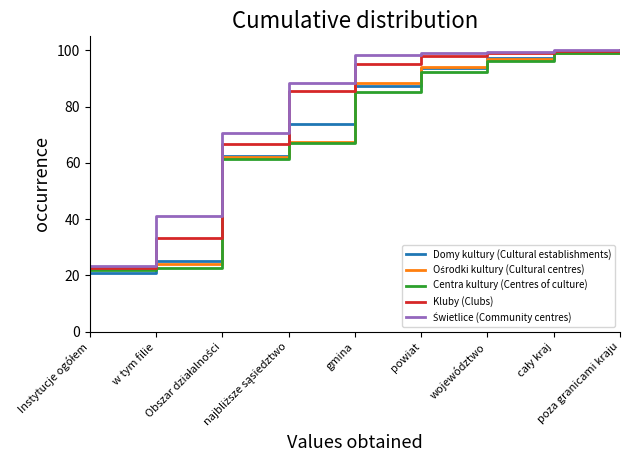

How many lines are shown in the chart?

5